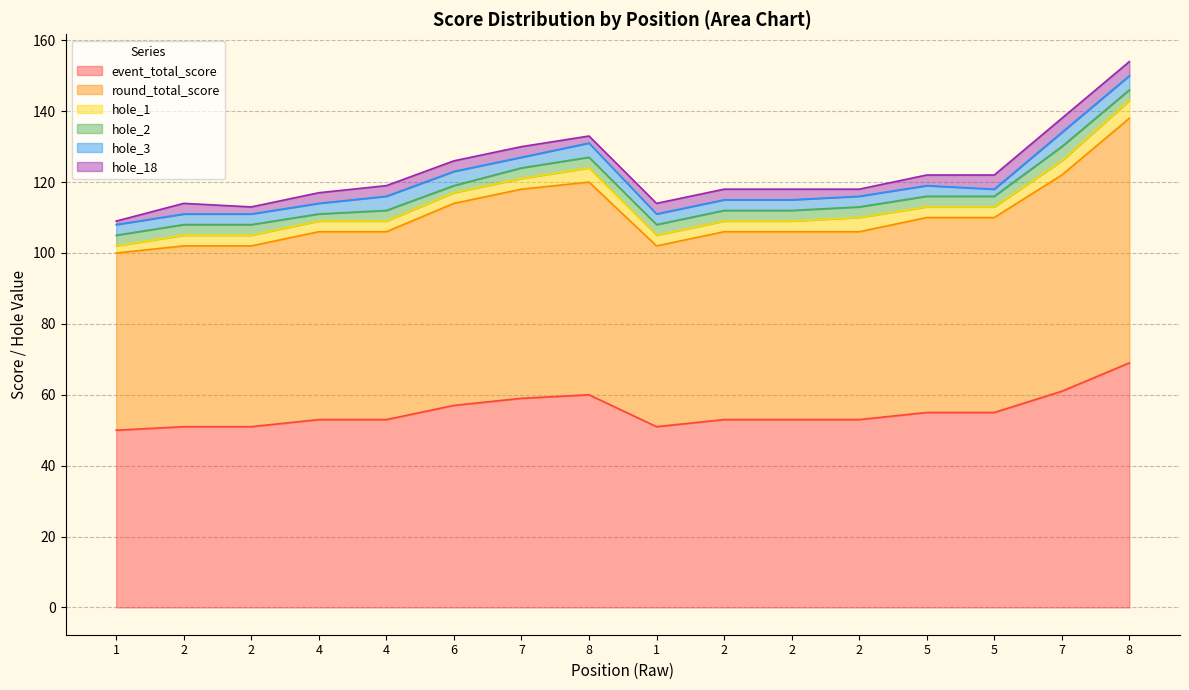

At which category does hole_18 reach its first local valley?

2